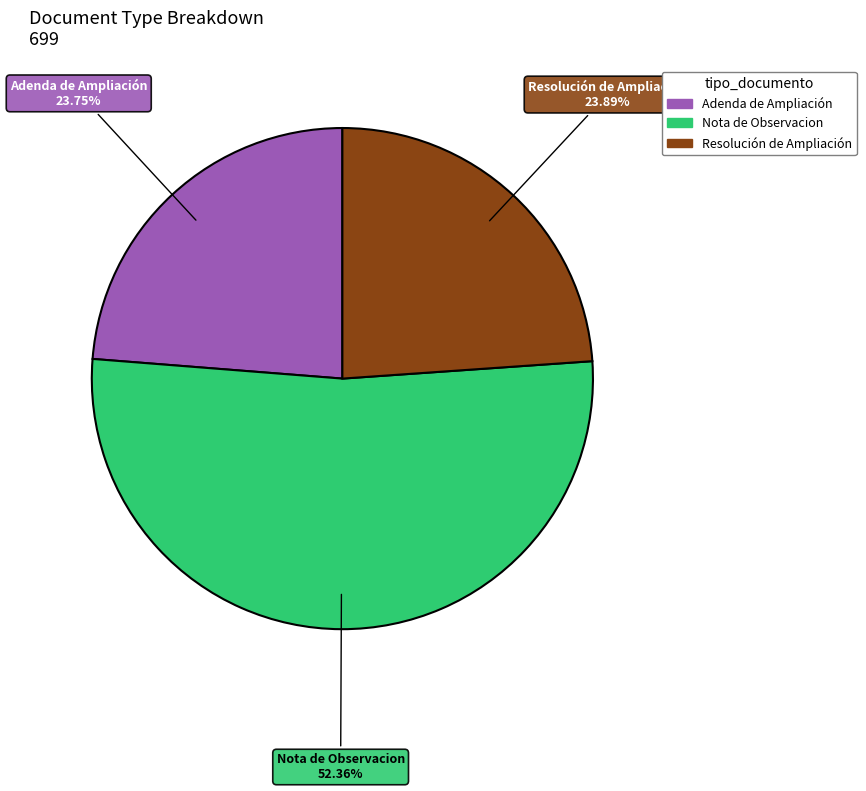

To the nearest percent, what is the difference between the largest and smallest slice percentages?

29%